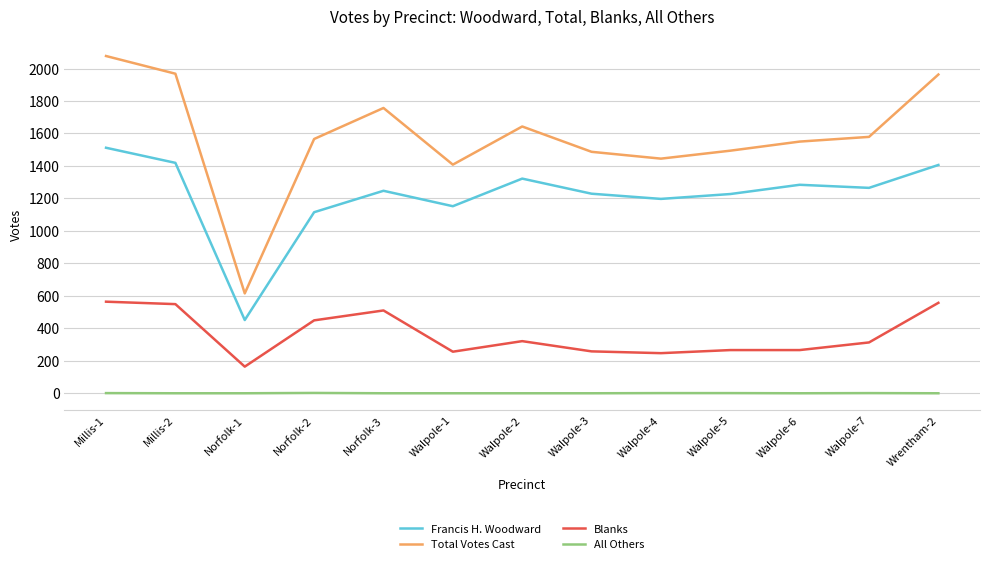

At which label does Francis H. Woodward first exceed 1247?

Millis-1